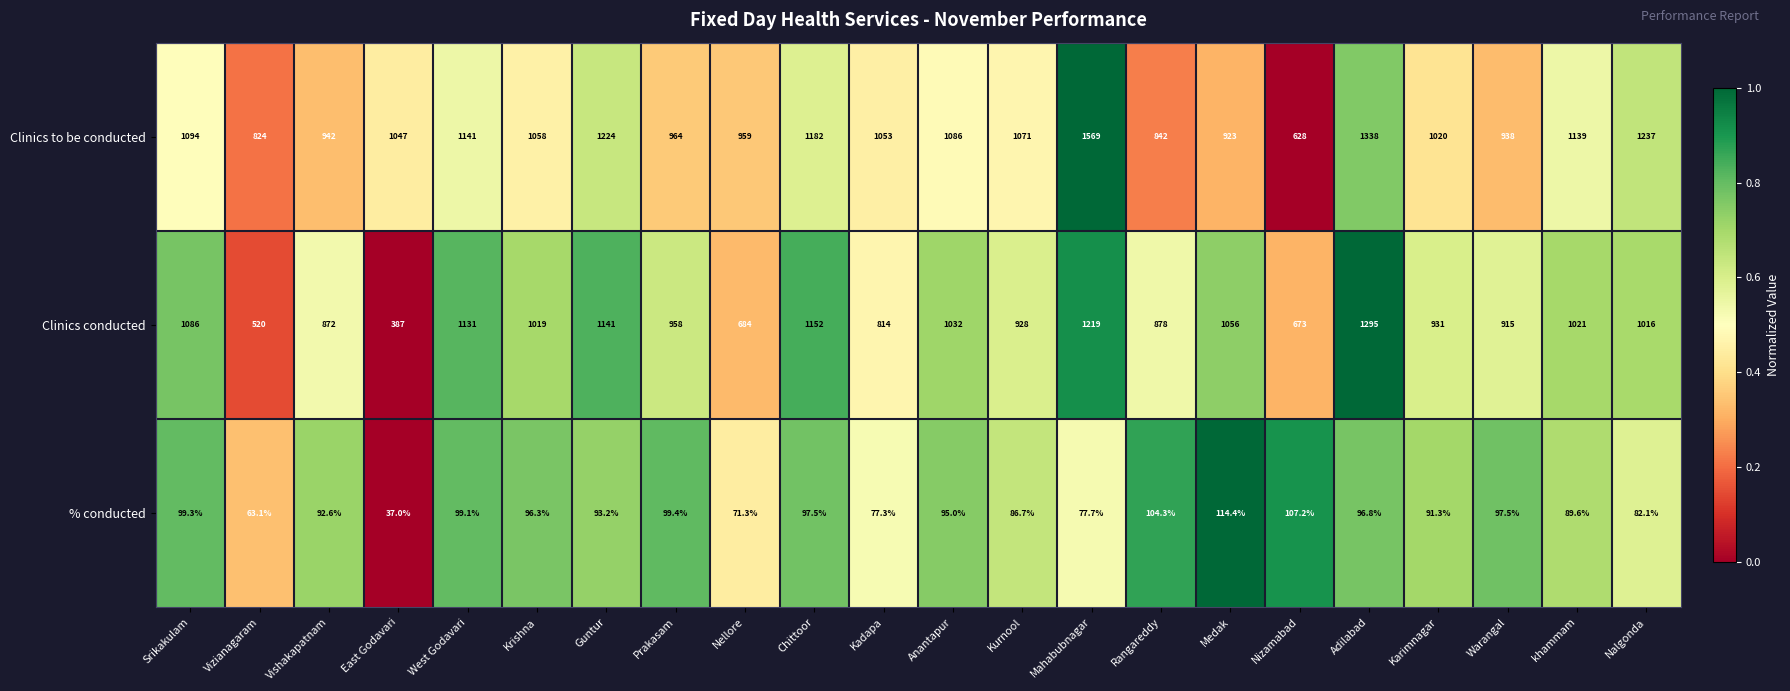

What is the spread (max minus min) of values at Nellore?

887.7